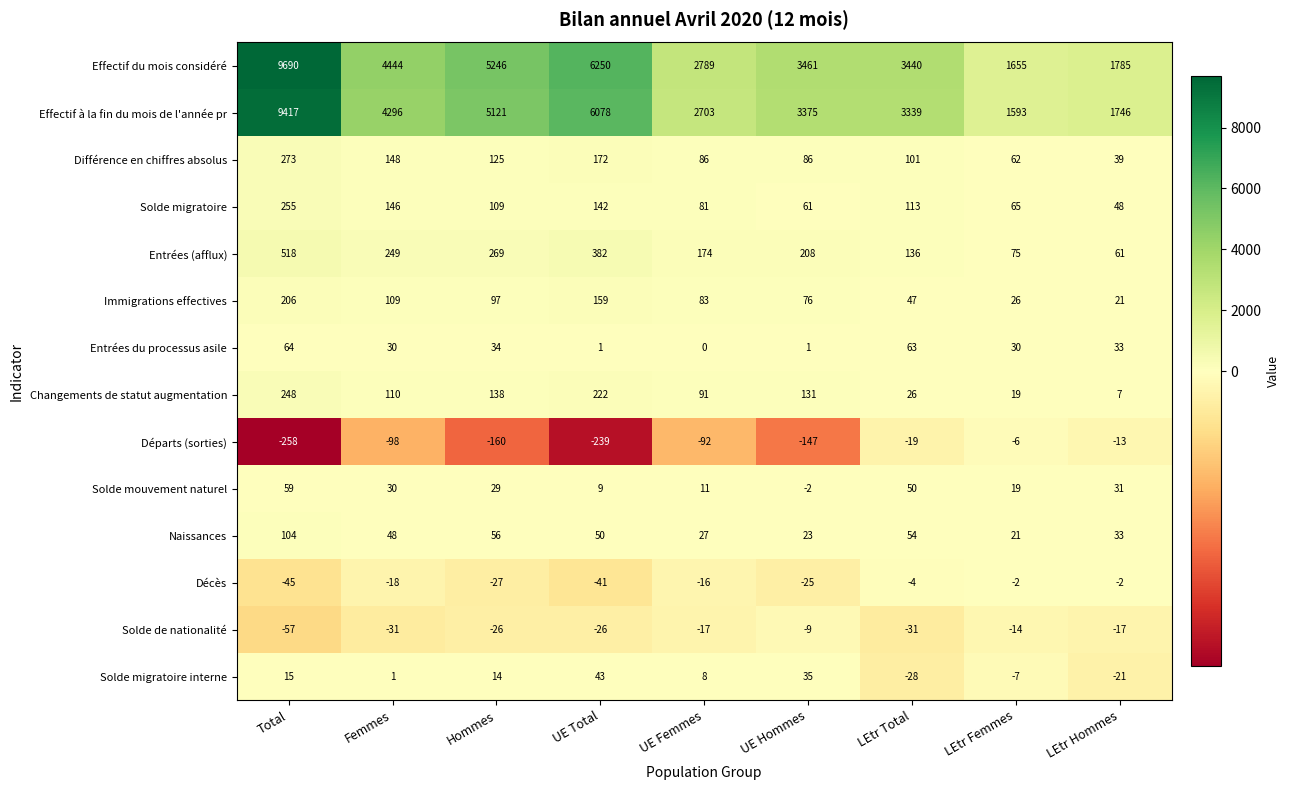

What is the lowest value of the Départs (sorties) series?

-258